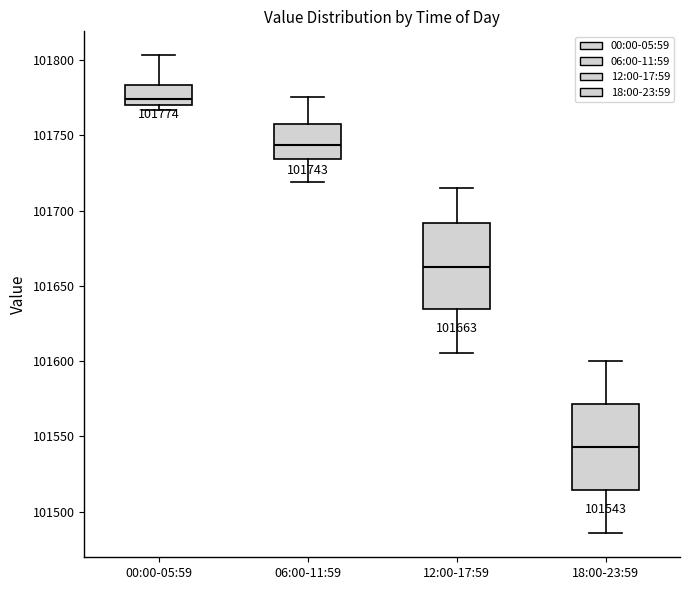

Which box's median line is the highest?

00:00-05:59